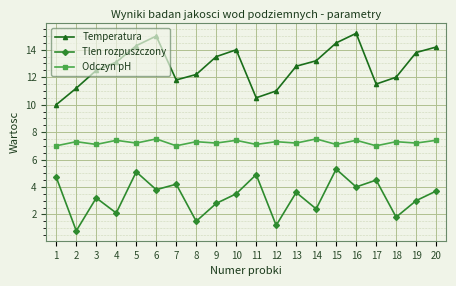

How many lines are shown in the chart?

3